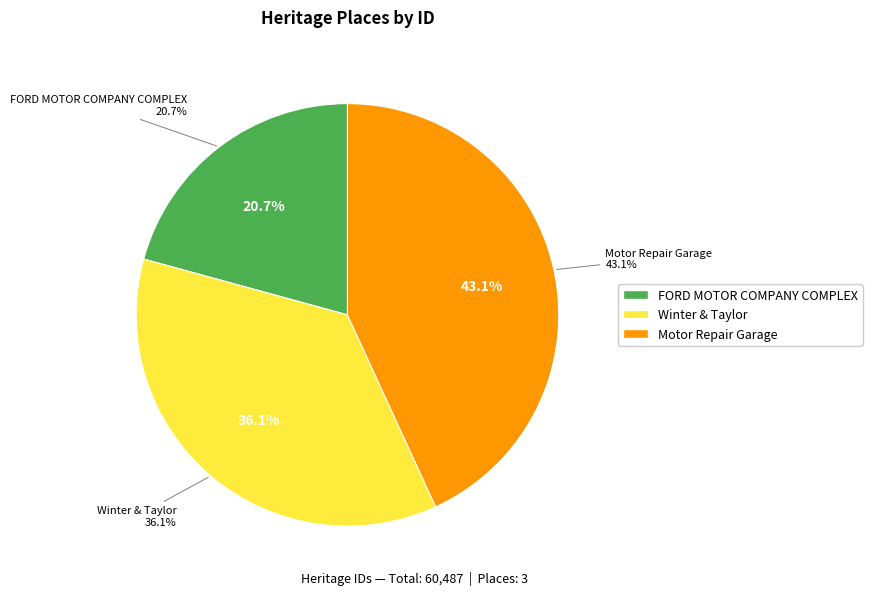

How many segments does this pie chart have?

3